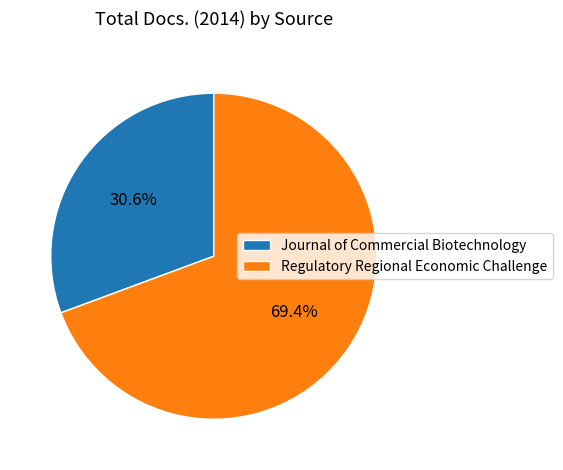

The Regulatory Regional Economic Challenge slice represents 69% of the pie. True or false?

True